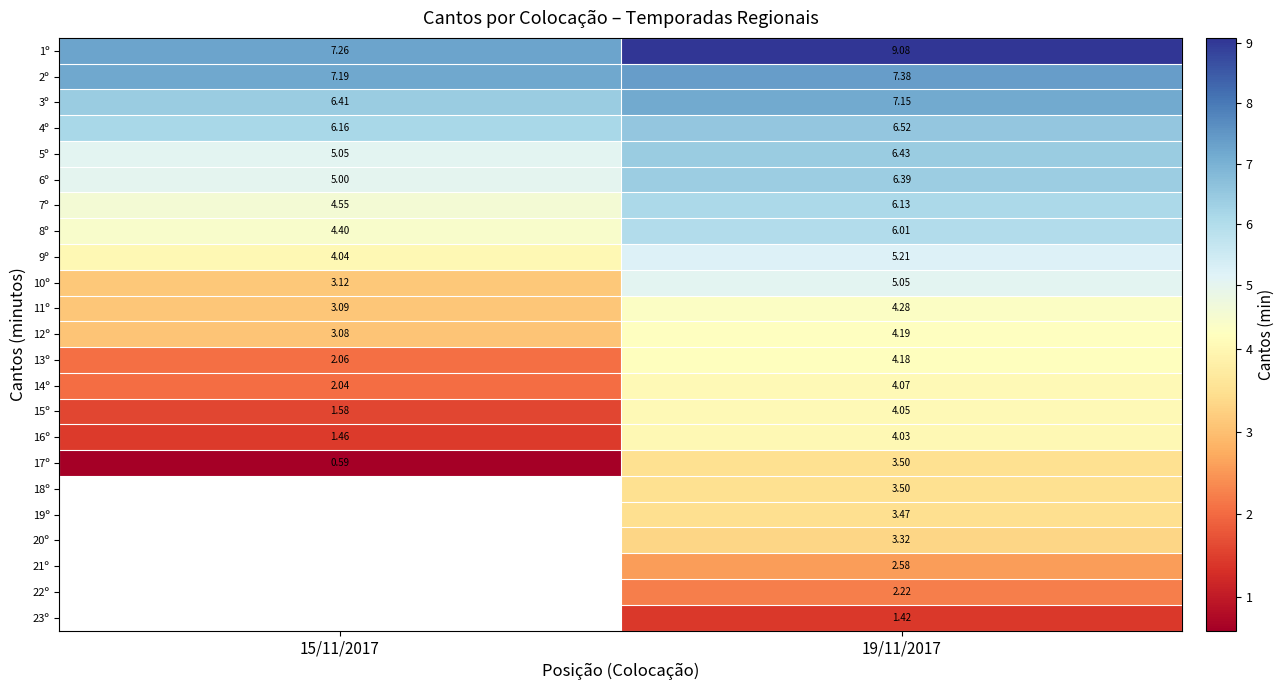

The value of 2º at 15/11/2017 is 7.2. True or false?

True